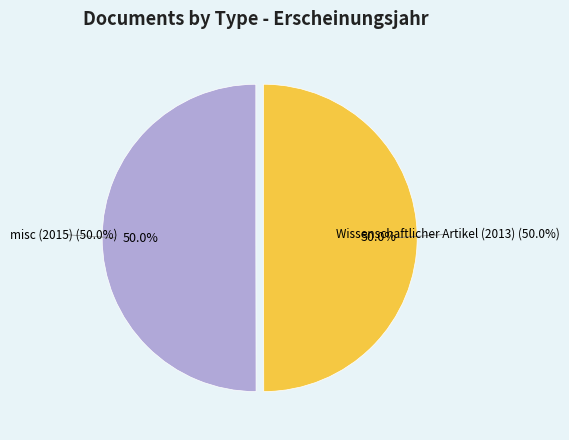

To the nearest percent, what percentage of the pie is misc (2015)?

50%